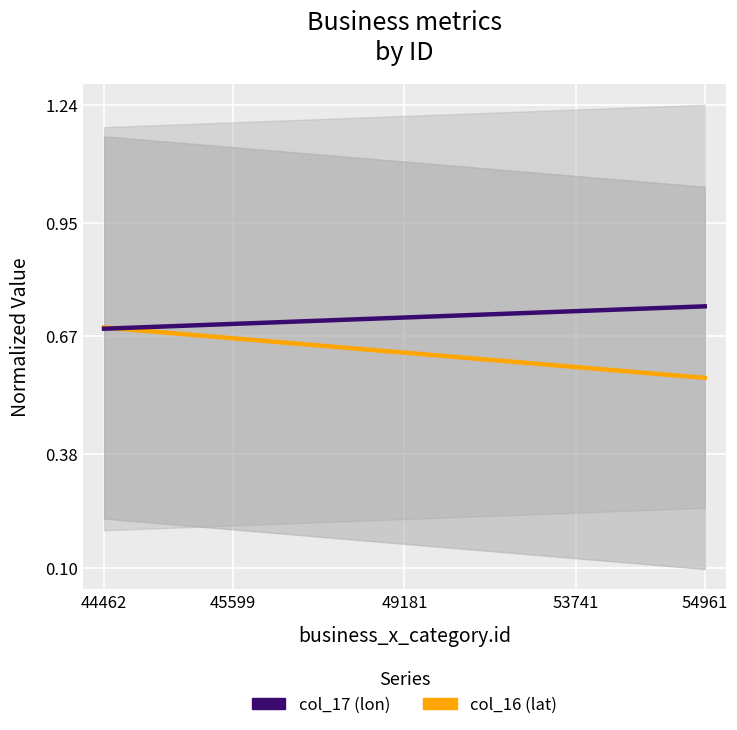

Where do col_17 (lon) and col_16 (lat) first cross each other?

44462 and 45599